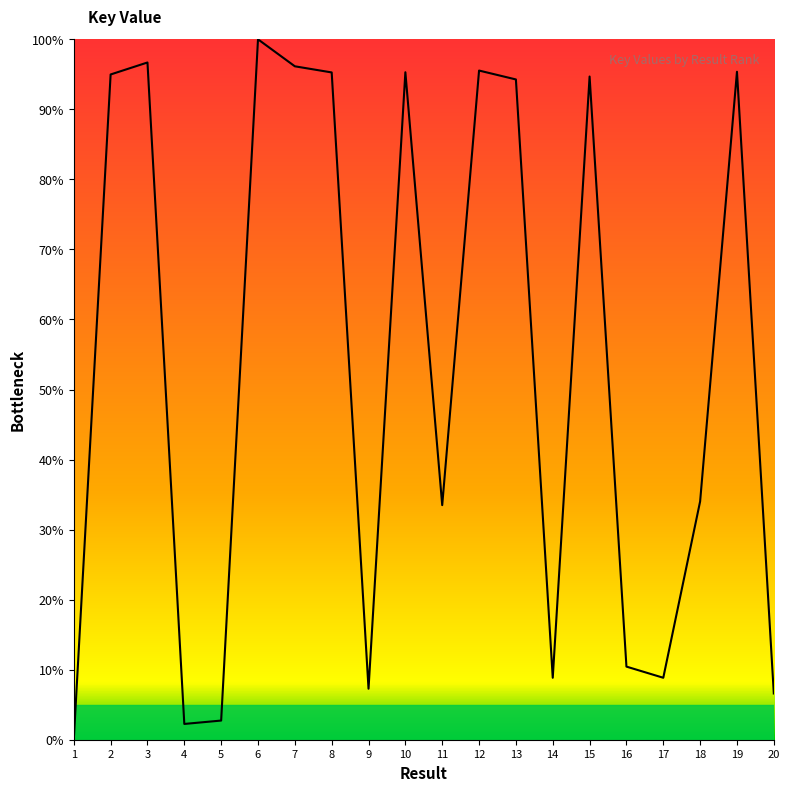

The value at 13 is 147.6. True or false?

False